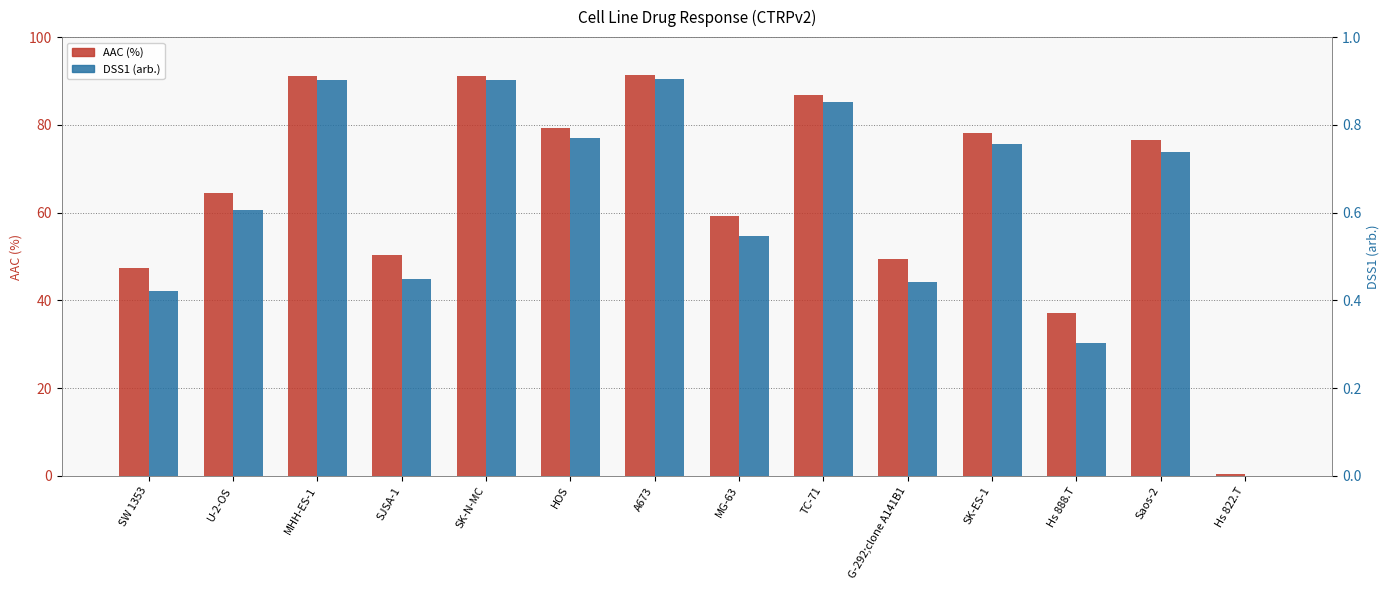

The DSS1 (arb.) series shows 0.8 at G-292;clone A141B1. True or false?

False